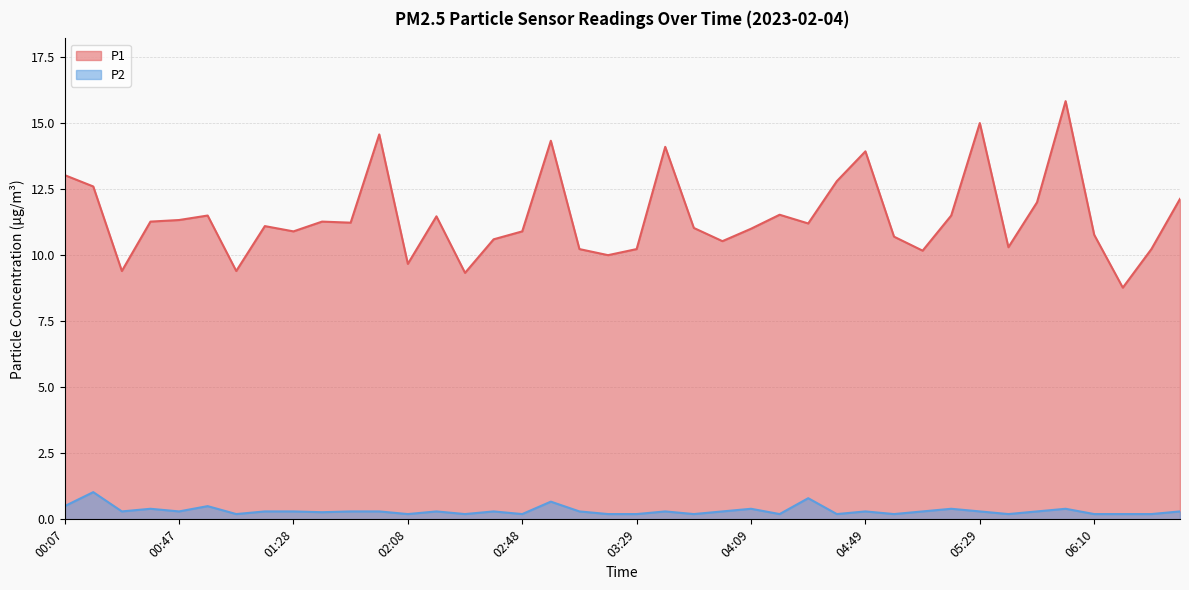

Which series has the largest range (max minus min)?

P1